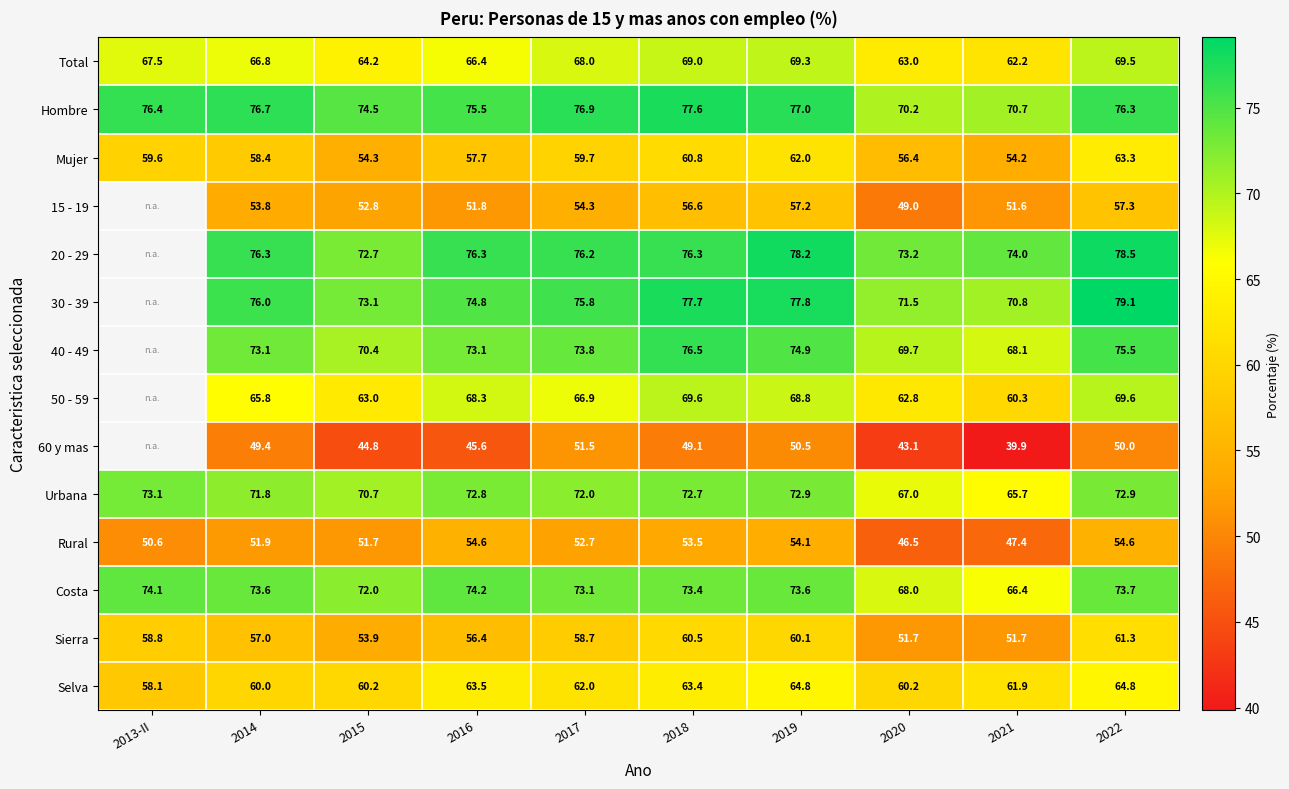

What is the sum of the Total values at 2018 and 2020?

132.0